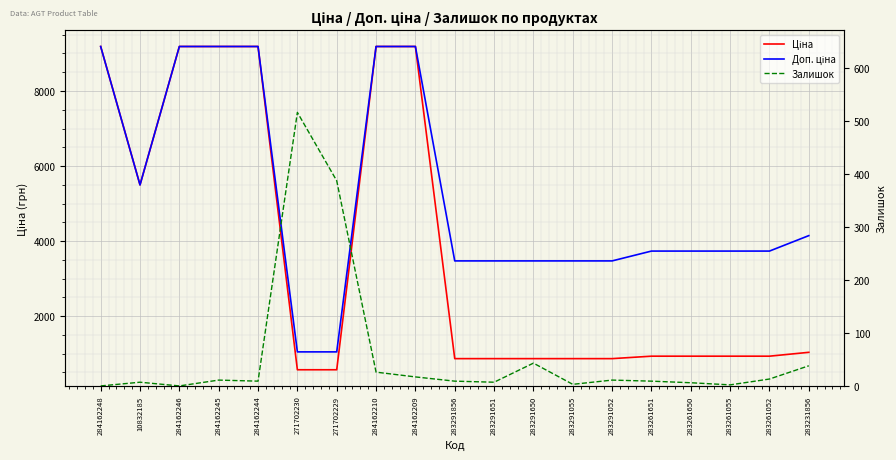

True or false: Доп. ціна and Залишок intersect in this chart.

False